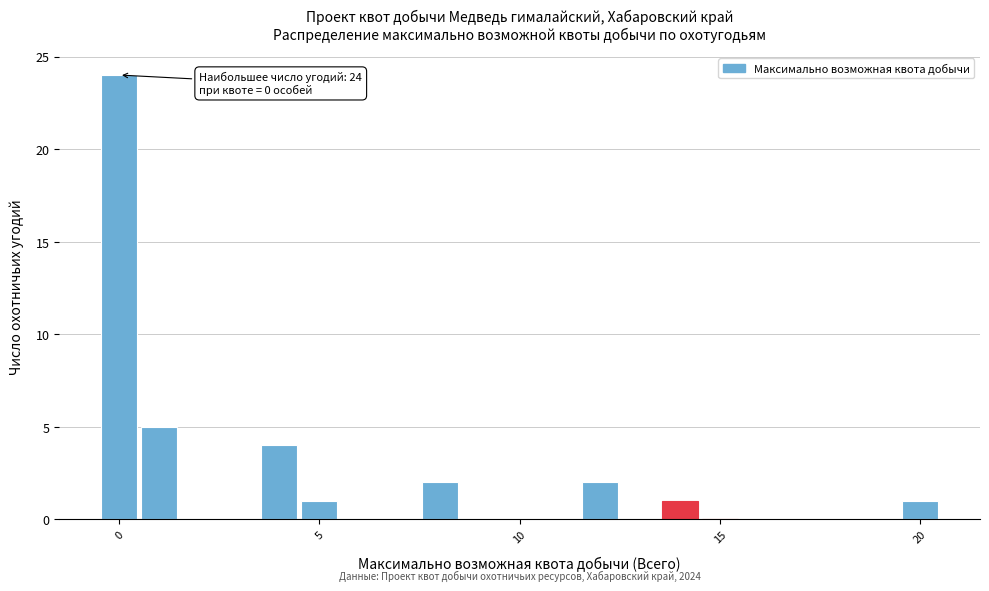

Read against the x-axis, roughly where is the centre of the tallest bar?

0.0